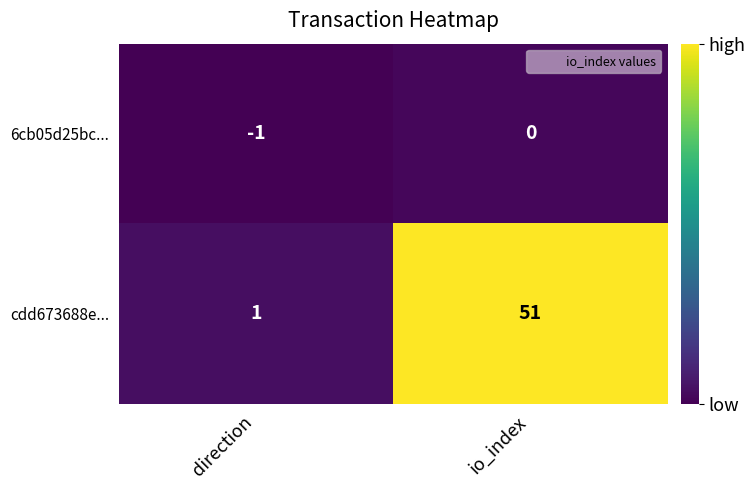

How many data points does each series have?

2